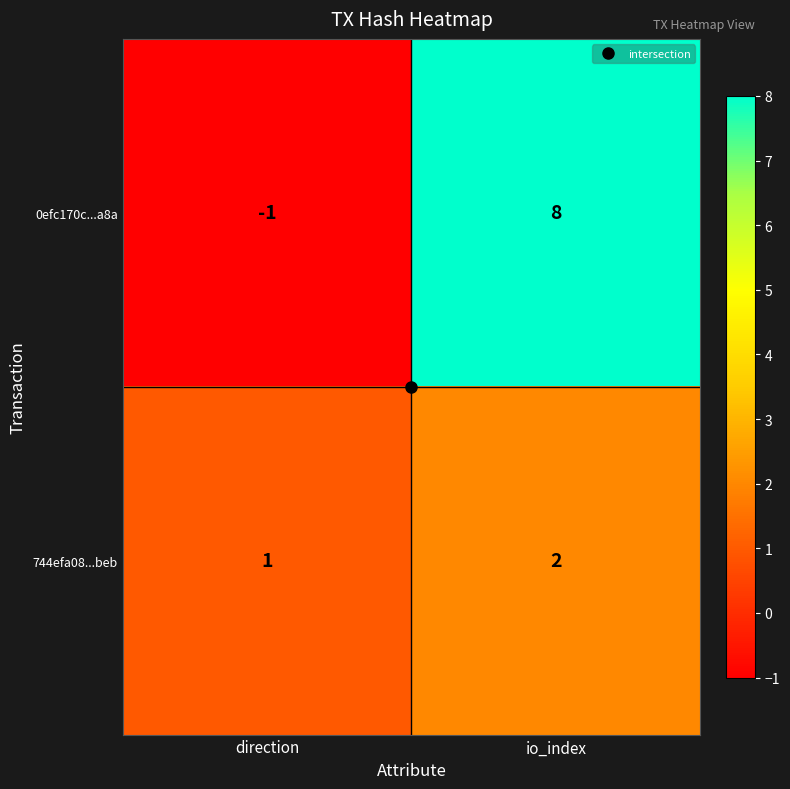

What is the sum of the 0efc170c...a8a values at direction and io_index?

7